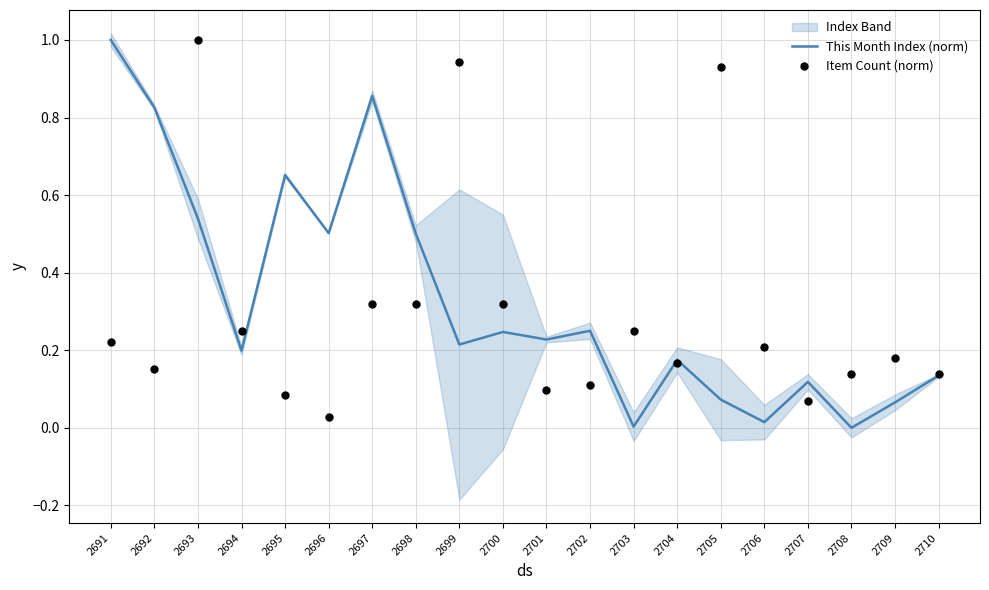

Is the value of This Month Index (norm) at 2708 greater than the value of Item Count (norm) at 2693?

No